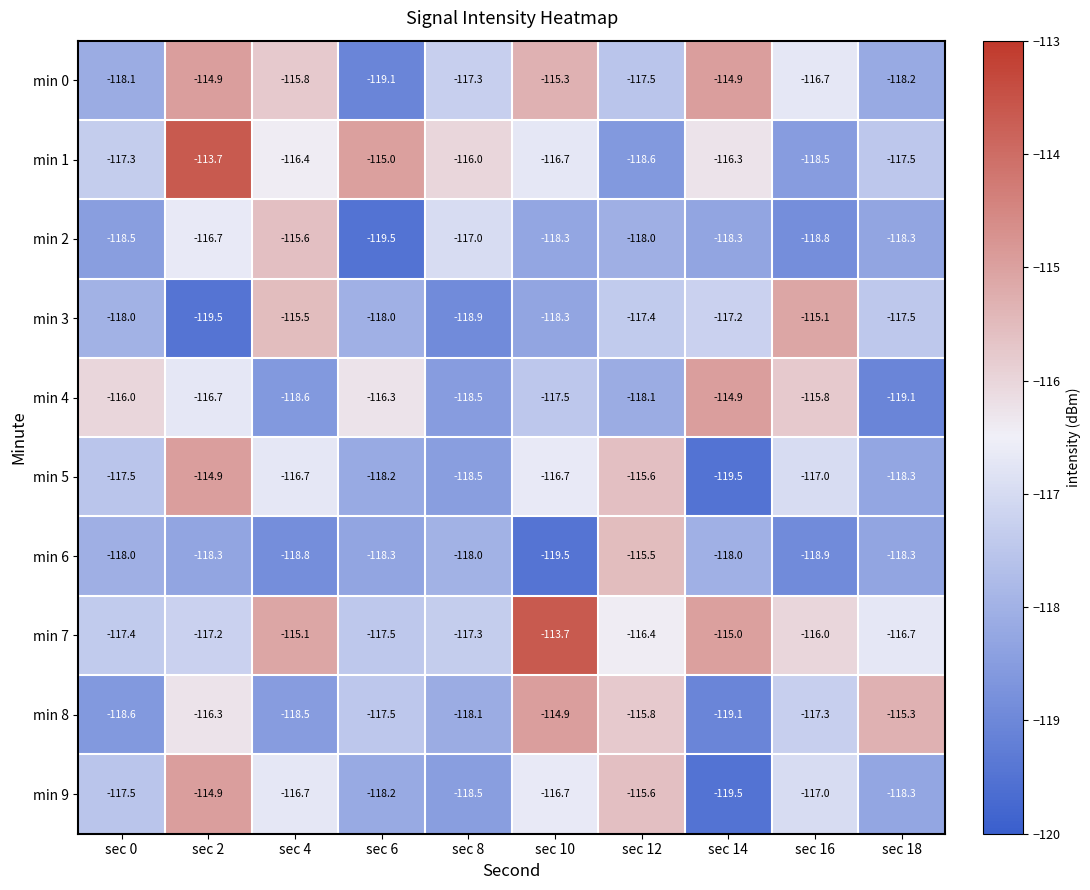

What is the difference between the highest and lowest values at sec 6?

4.5